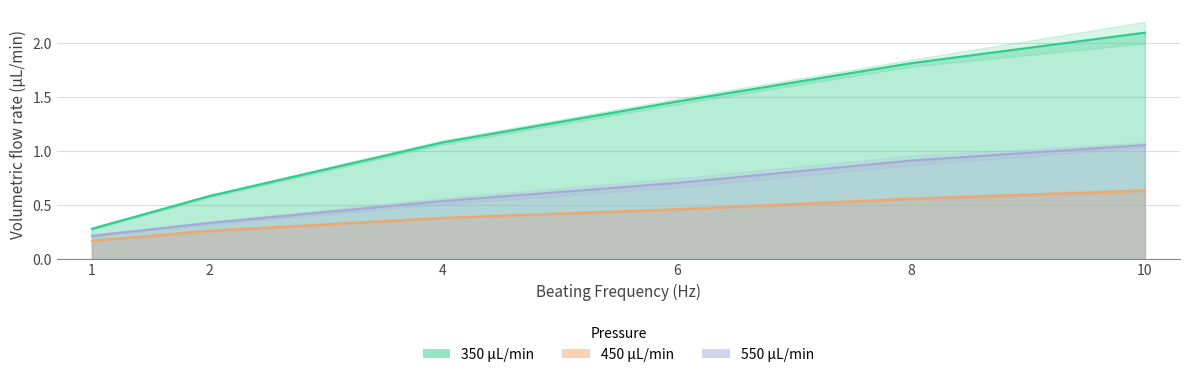

Reading left to right, transcribe all the data shown in this chart.

350: 0.3	0.6	1.1	1.5	1.8	2.1
450: 0.2	0.3	0.4	0.5	0.6	0.6
550: 0.2	0.3	0.5	0.7	0.9	1.1